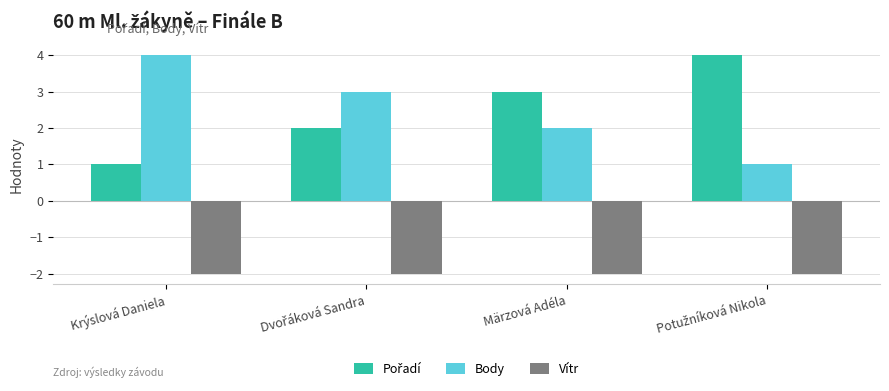

What is the maximum value shown in the chart?

4